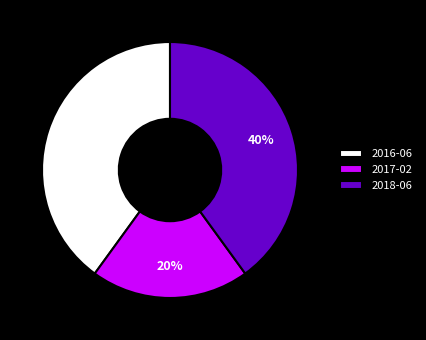

What percentage is the 2016-06 slice, to the nearest percent?

40%